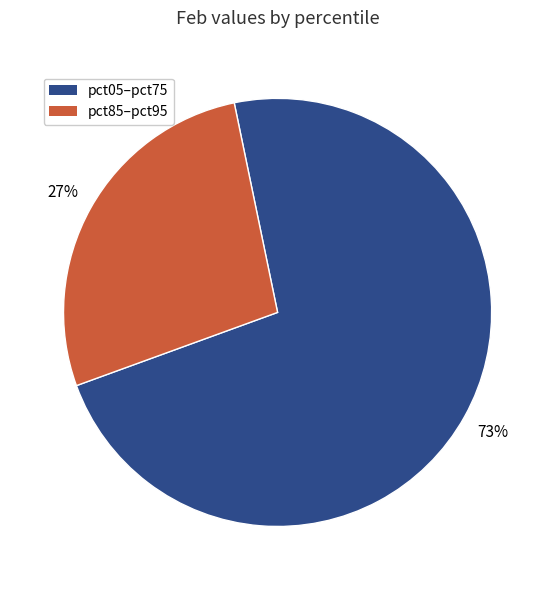

How many slices are in this pie chart?

2